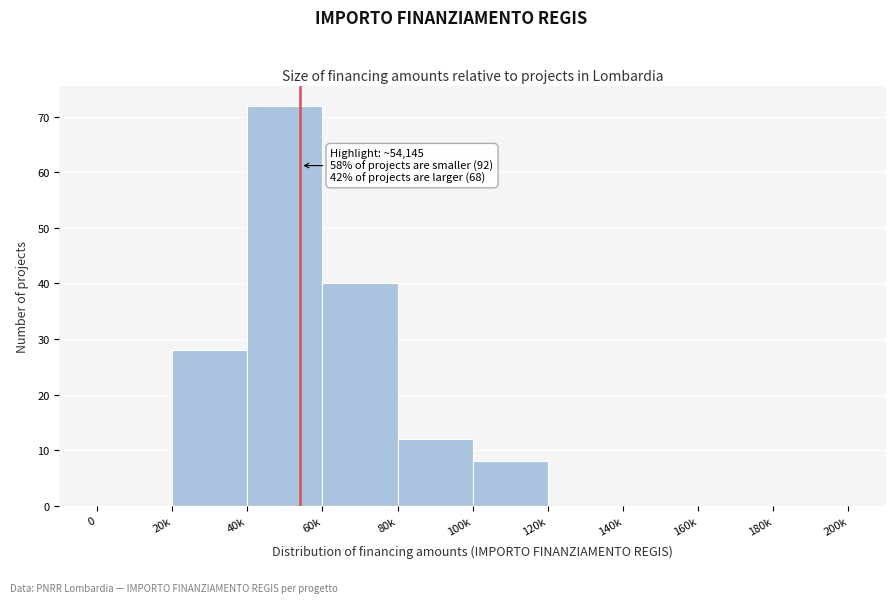

Reading right to left, extract all data points from this chart.

180k=0	160k=0	140k=0	120k=0	100k=8	80k=12	60k=40	40k=72	20k=28	0=0